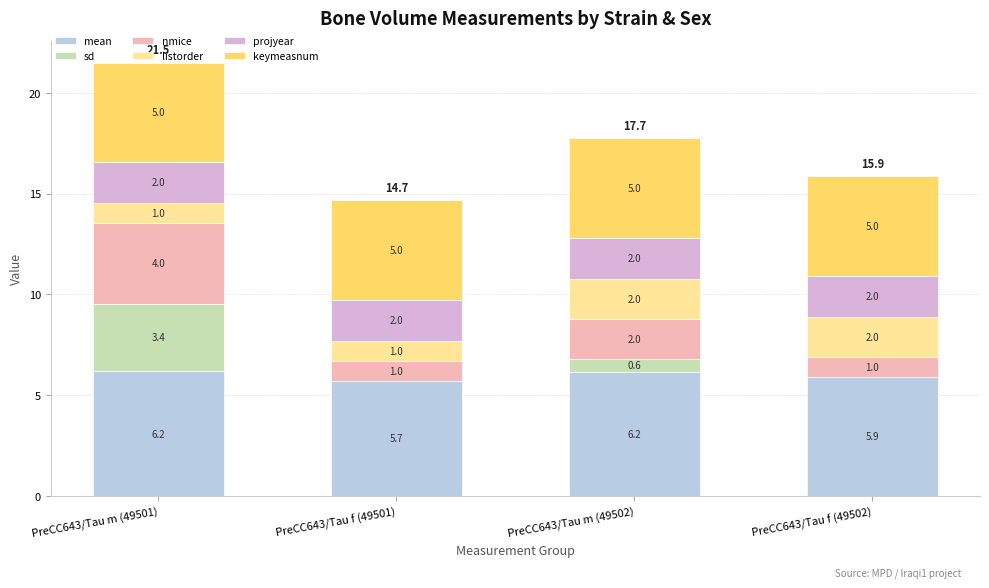

What is the total value across all series at PreCC643/Tau f (49501)?

14.7